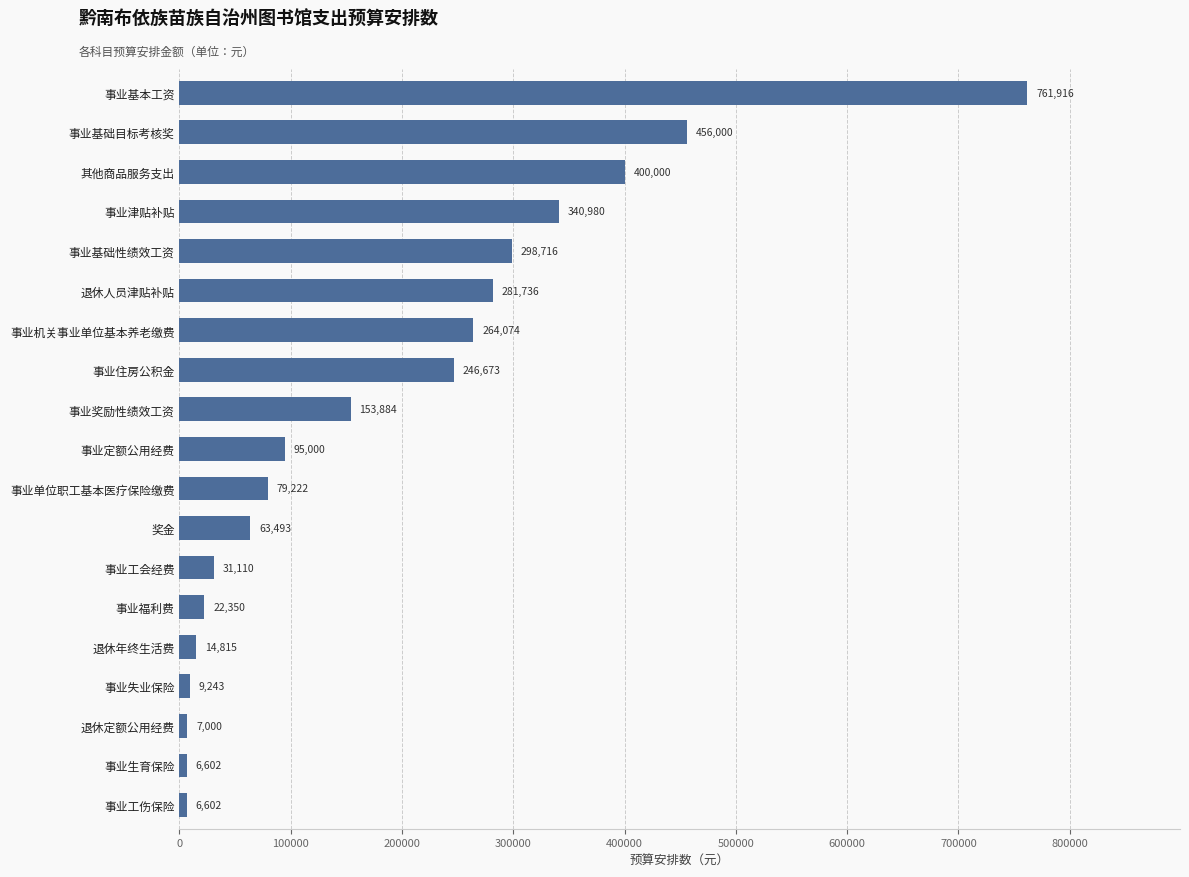

At which category does the chart reach its peak across all series?

事业基本工资